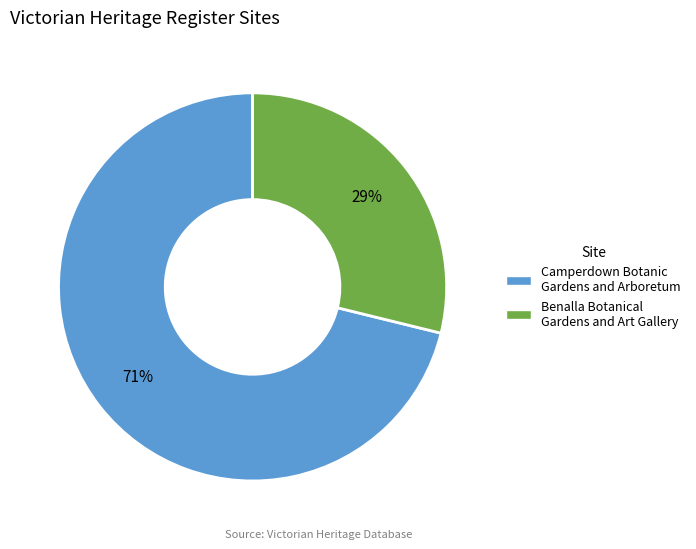

To the nearest percent, what percentage of the pie is Benalla Botanical Gardens and Art Gallery?

29%